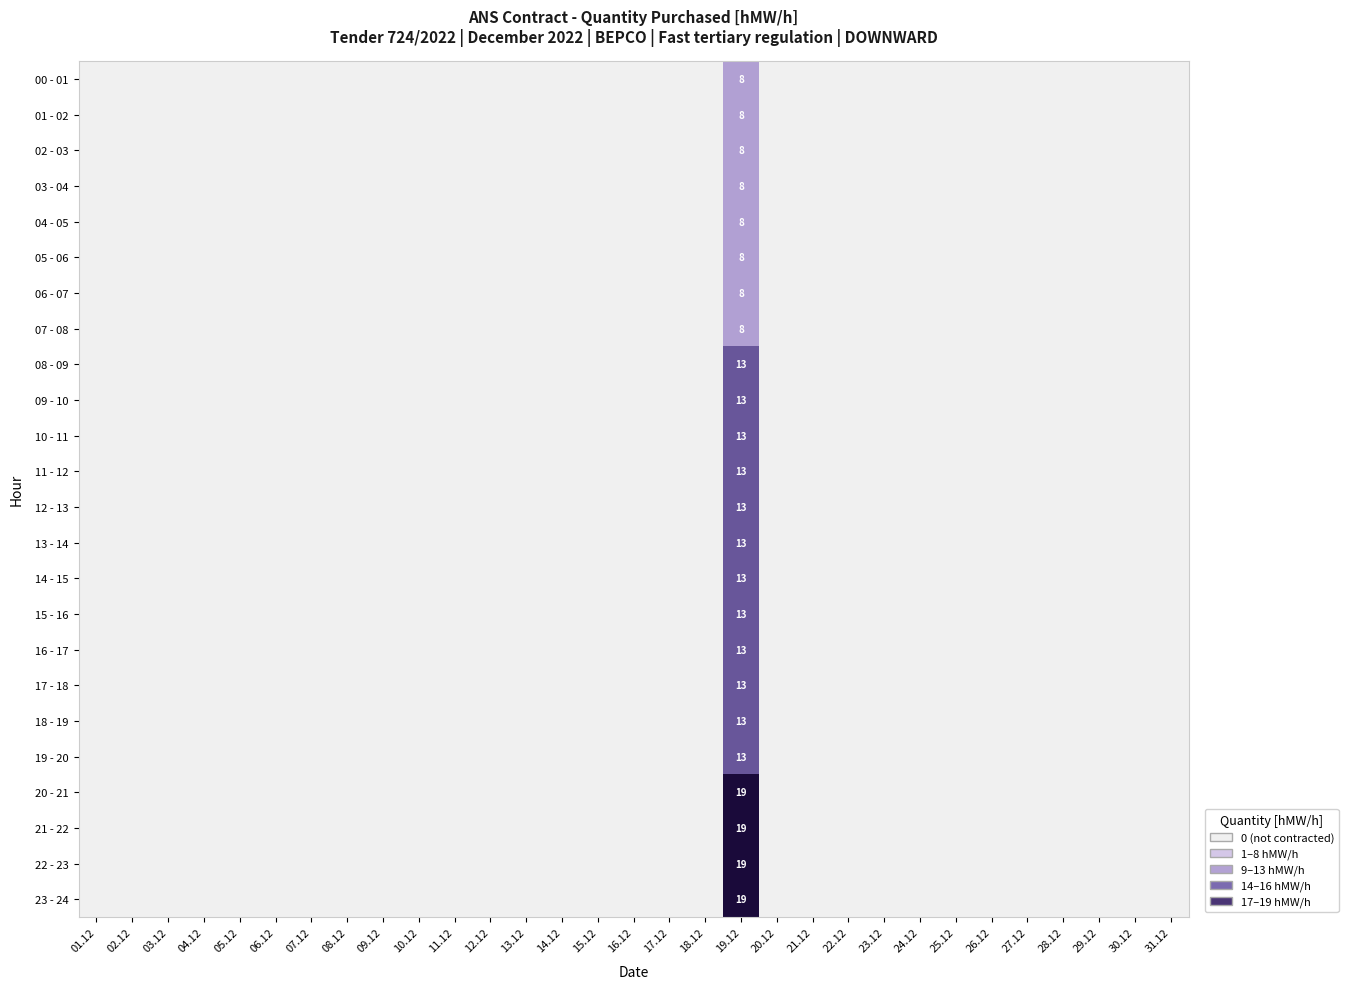

Rank the series at 17.12 from highest to lowest value.

00 - 01, 01 - 02, 02 - 03, 03 - 04, 04 - 05, 05 - 06, 06 - 07, 07 - 08, 08 - 09, 09 - 10, 10 - 11, 11 - 12, 12 - 13, 13 - 14, 14 - 15, 15 - 16, 16 - 17, 17 - 18, 18 - 19, 19 - 20, 20 - 21, 21 - 22, 22 - 23, 23 - 24